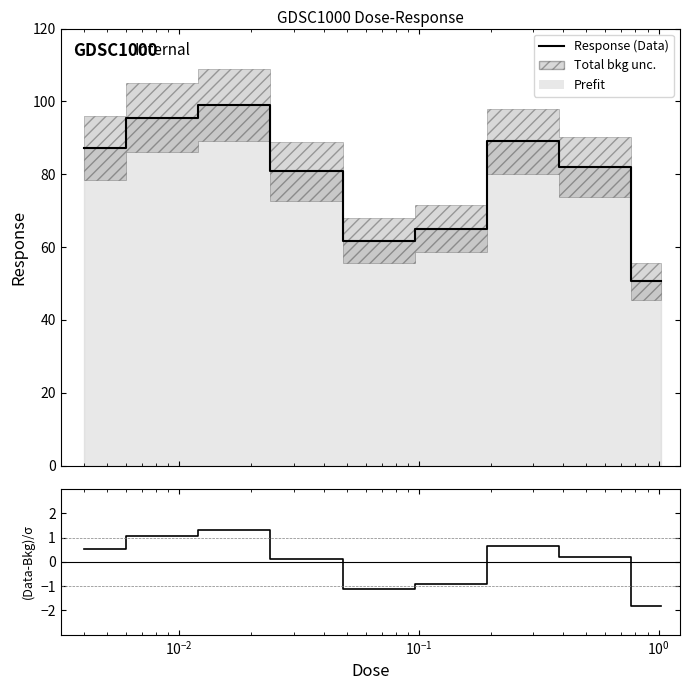

How many data points in (Data-Bkg)/σ are above 0?

6